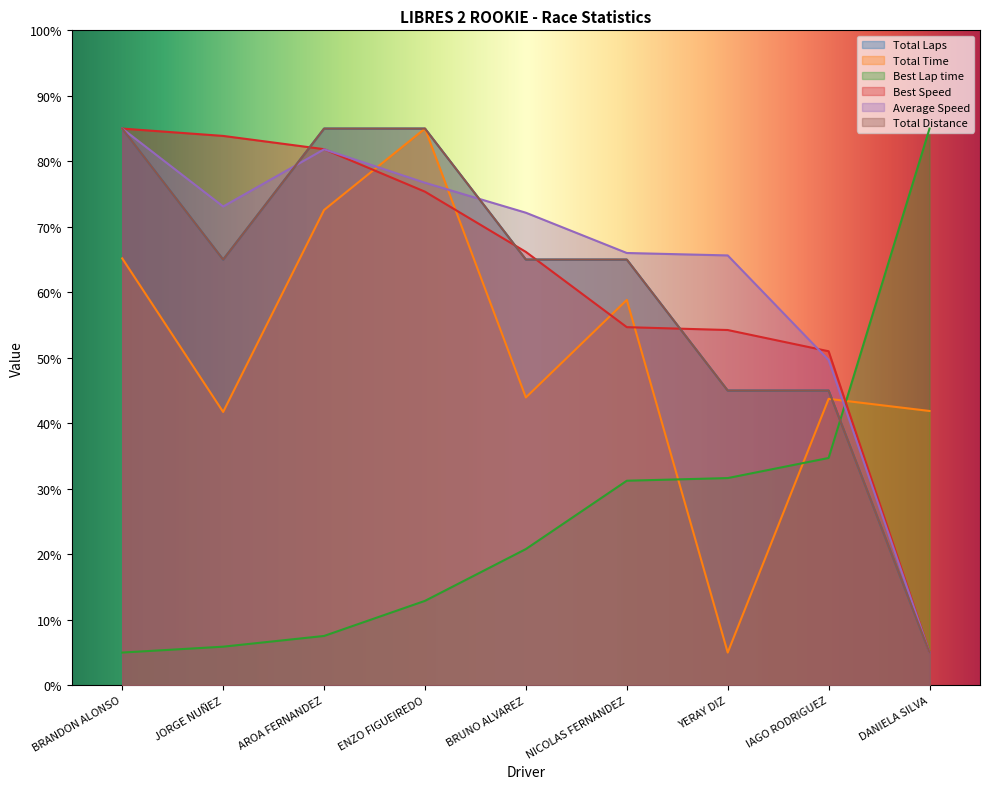

What is the minimum value for Total Time?

5.0